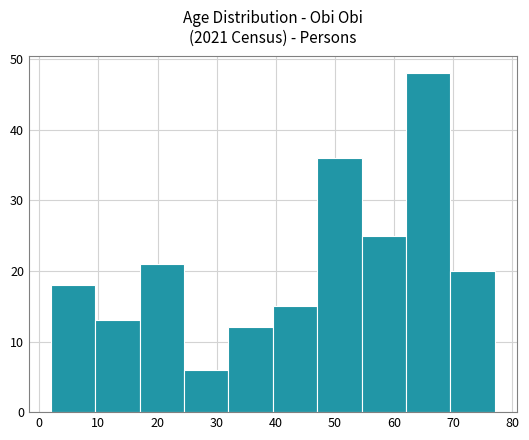

Reading left to right, transcribe this chart: for each bar, give the range it covers on the x-axis and its height. Neither the bar edges nor the heights are printed on the chart, so give them approximately, as read against the axes.

2.0 to 9.5: 18
9.5 to 17.0: 13
17.0 to 24.5: 21
24.5 to 32.0: 6
32.0 to 39.5: 12
39.5 to 47.0: 15
47.0 to 54.5: 36
54.5 to 62.0: 25
62.0 to 69.5: 48
69.5 to 77.0: 20